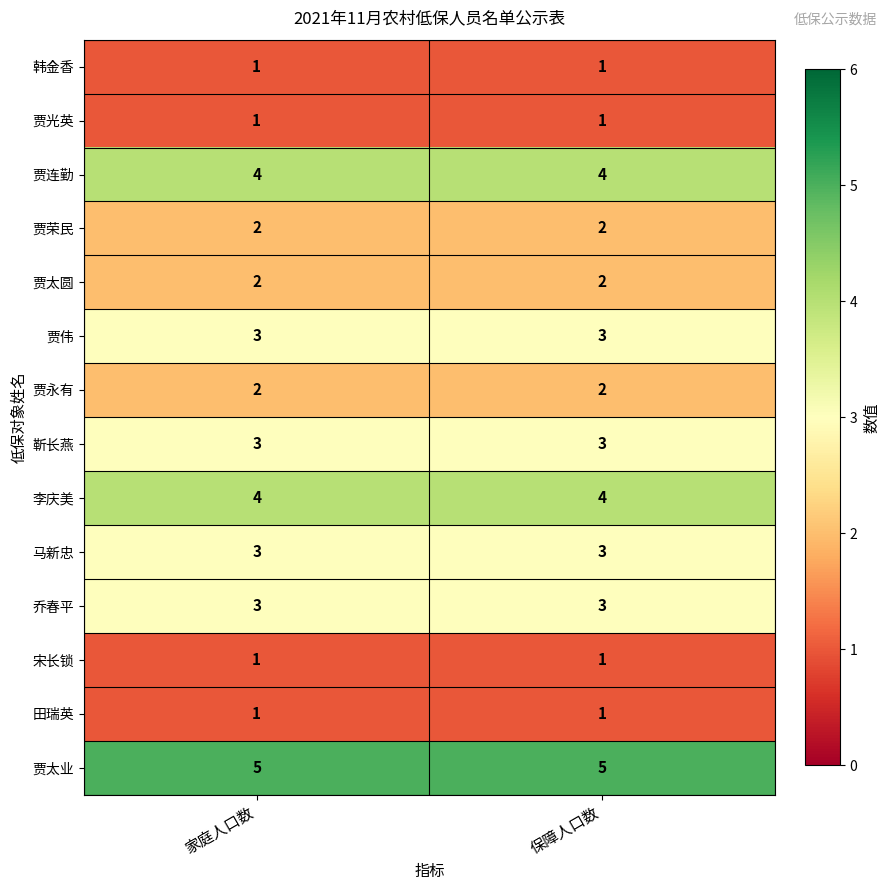

How many series are shown in this chart?

14